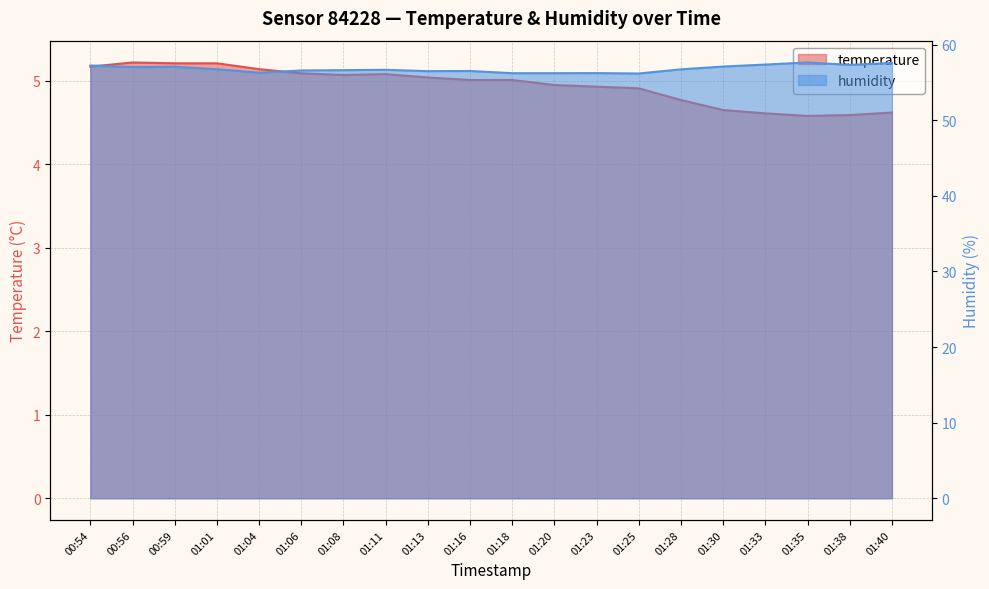

Reading left to right, what are all the values shown in this chart?

temperature: 5.2	5.2	5.2	5.2	5.1	5.1	5.1	5.1	5.0	5.0	5.0	5.0	4.9	4.9	4.8	4.7	4.6	4.6	4.6	4.6
humidity: 57.2	57.0	57.1	56.8	56.3	56.6	56.6	56.7	56.5	56.5	56.2	56.2	56.2	56.2	56.7	57.1	57.4	57.6	57.3	57.6